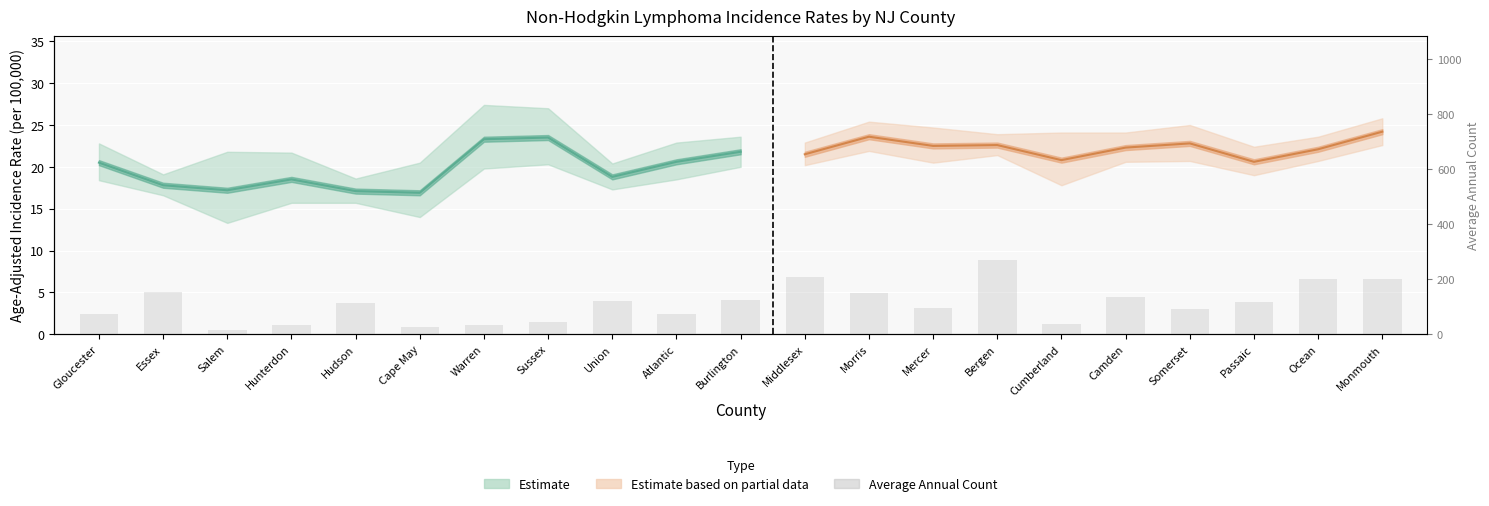

What is the value of the 14th bar from the left?

97